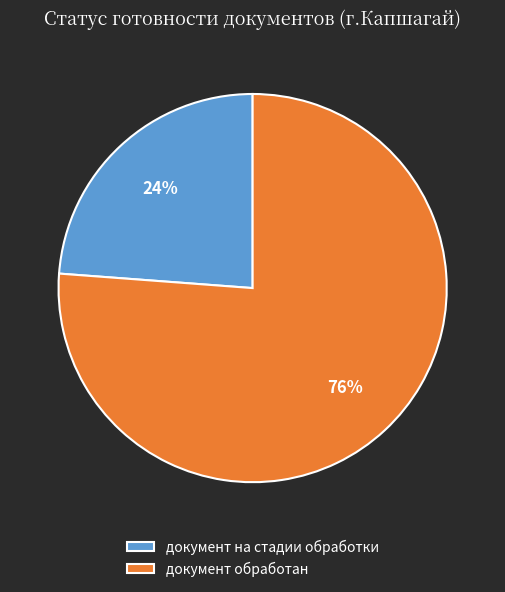

What is the ratio of the value at документ обработан to the value at документ на стадии обработки?

3.2